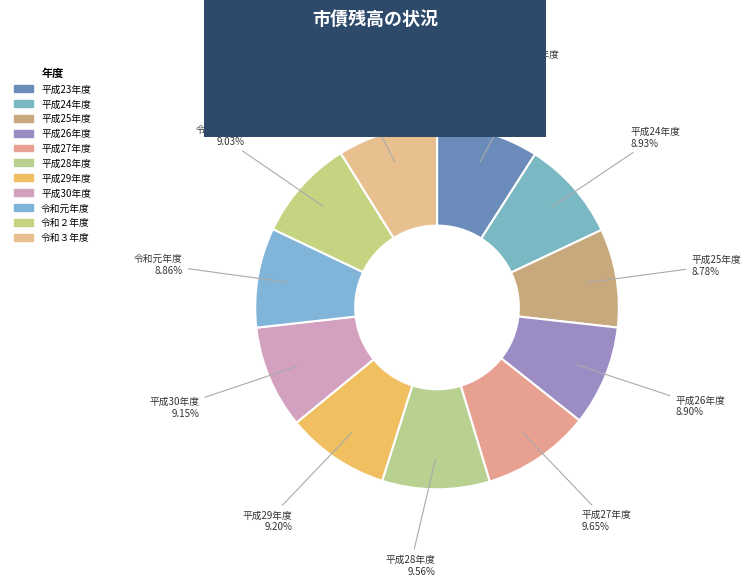

Which category has the biggest portion of the pie?

平成27年度